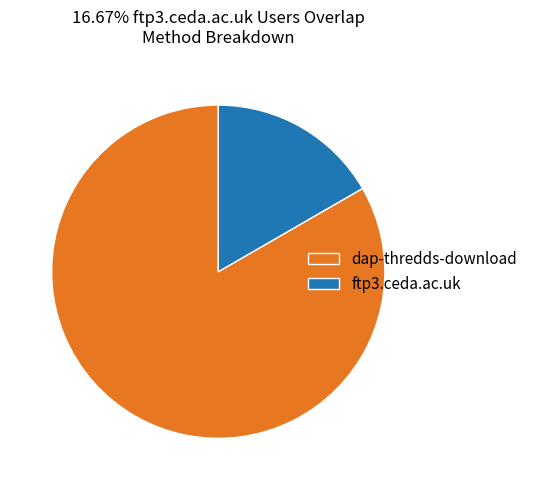

The ftp3.ceda.ac.uk slice represents 17% of the pie. True or false?

True